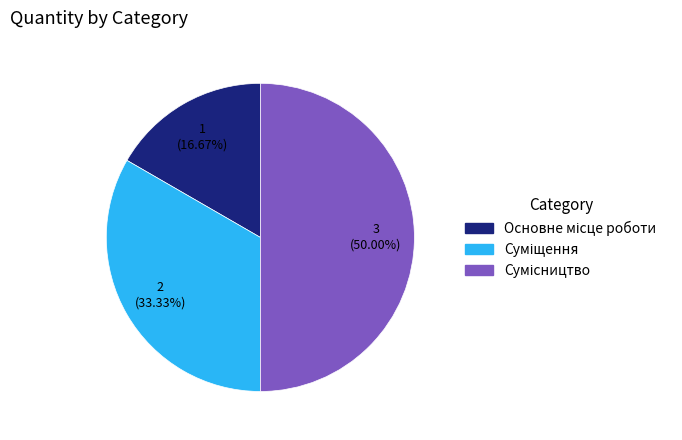

To the nearest percent, what is the average slice percentage?

33%